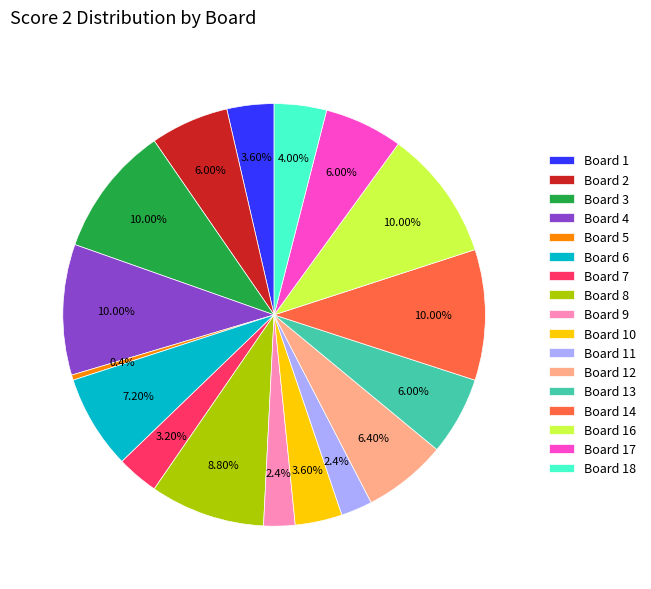

Between Board 17 and Board 10, which is larger?

Board 17